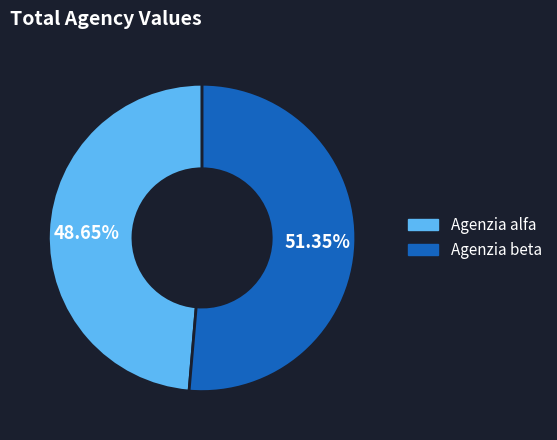

Rank the categories by value from lowest to highest.

Agenzia alfa, Agenzia beta